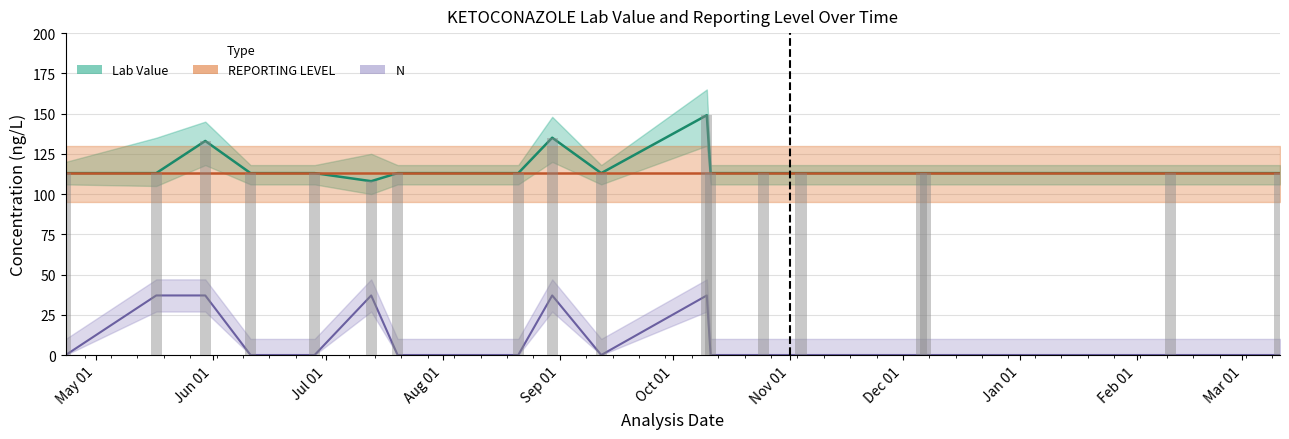

Which category has the lowest value in the Lab Value series?

2014-07-13